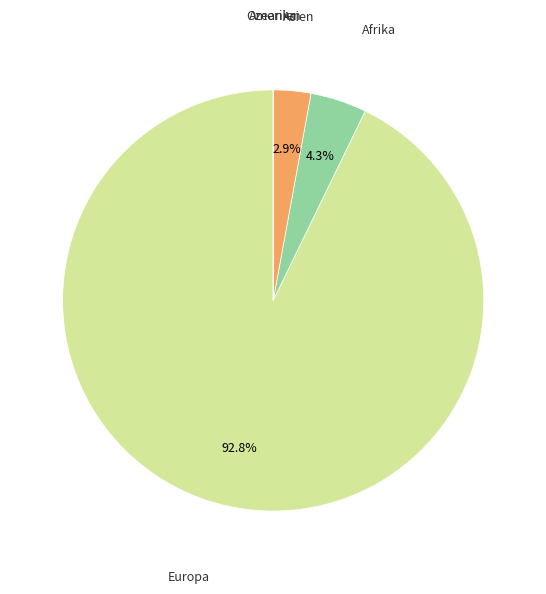

Does any single category account for the majority?

Yes